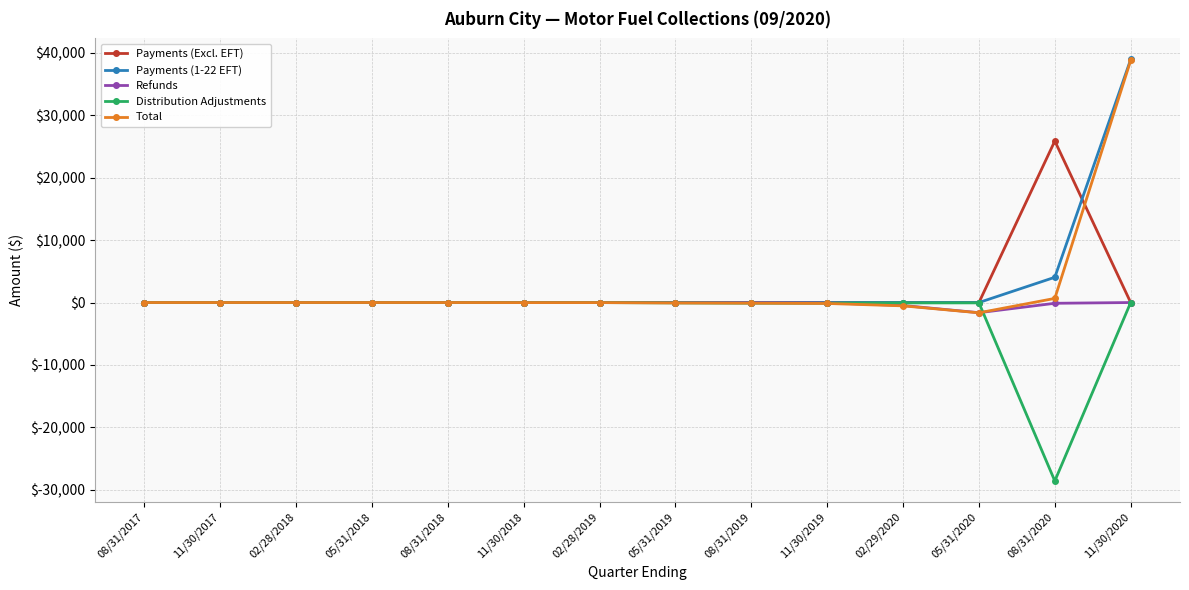

Which category has the lowest value in the Distribution Adjustments series?

08/31/2020